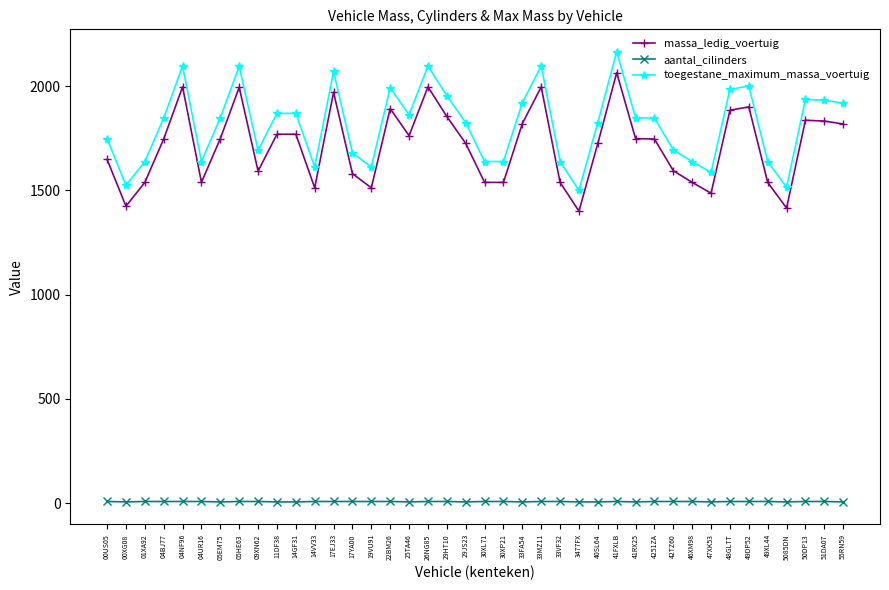

What is the difference between the maximum and minimum values in the aantal_cilinders series?

2